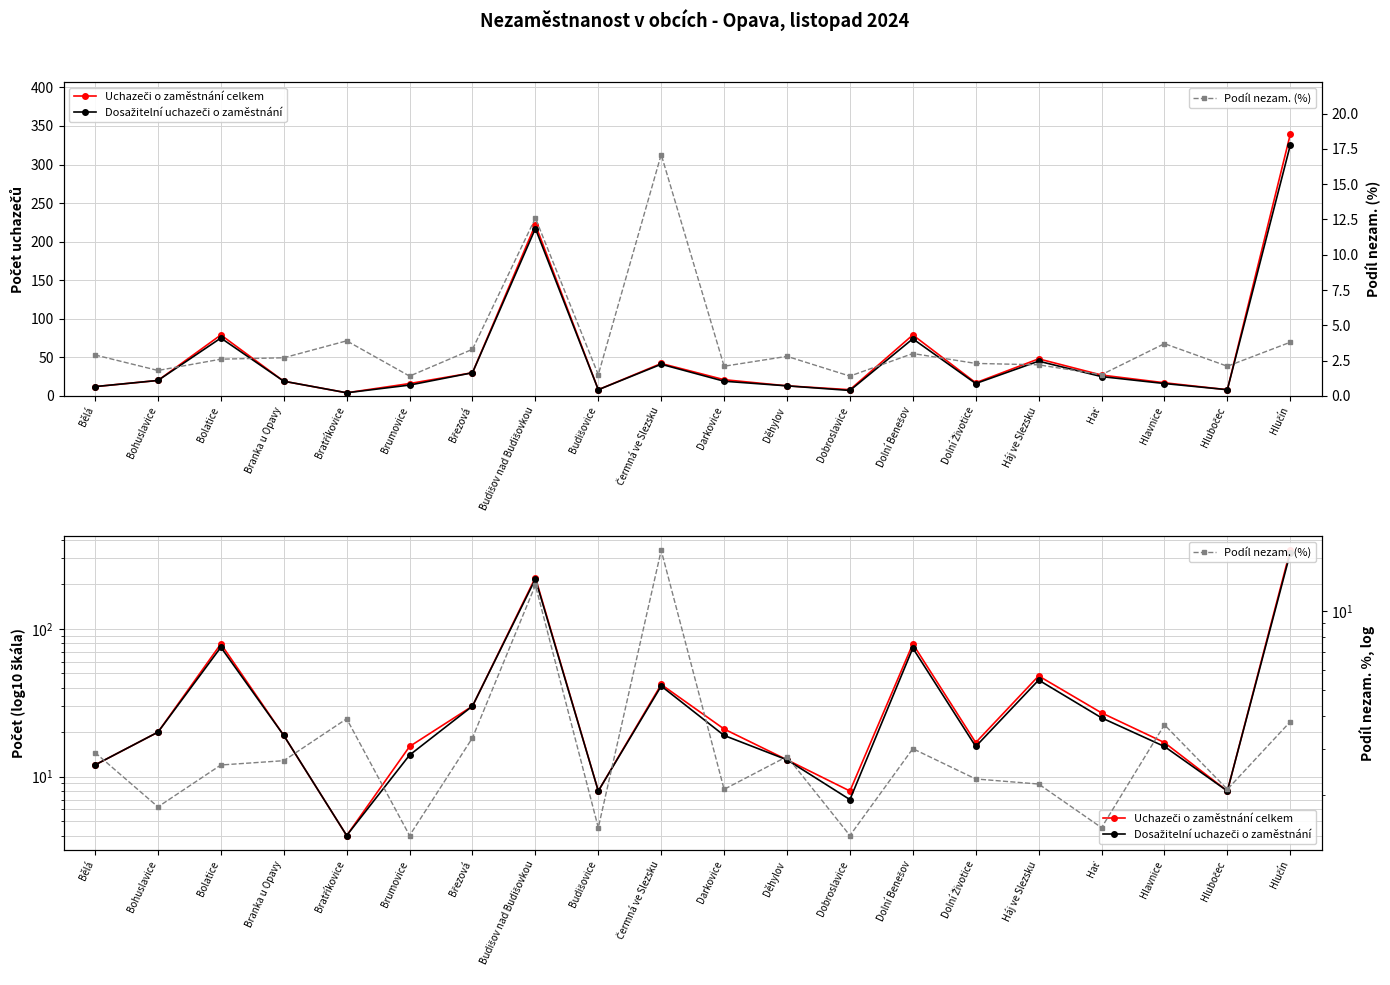

The Uchazeči o zaměstnání celkem series shows 79.0 at Dolní Benešov. True or false?

True